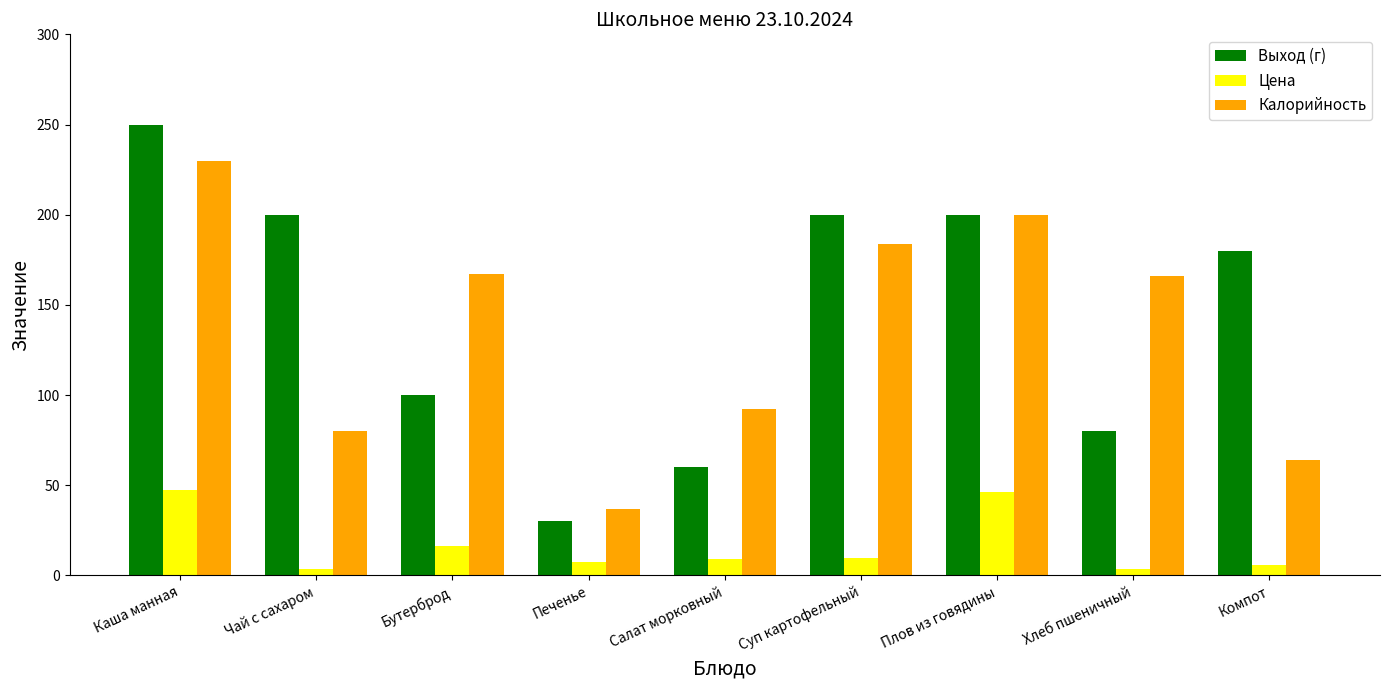

At which category is the sum across all series the highest?

Каша манная